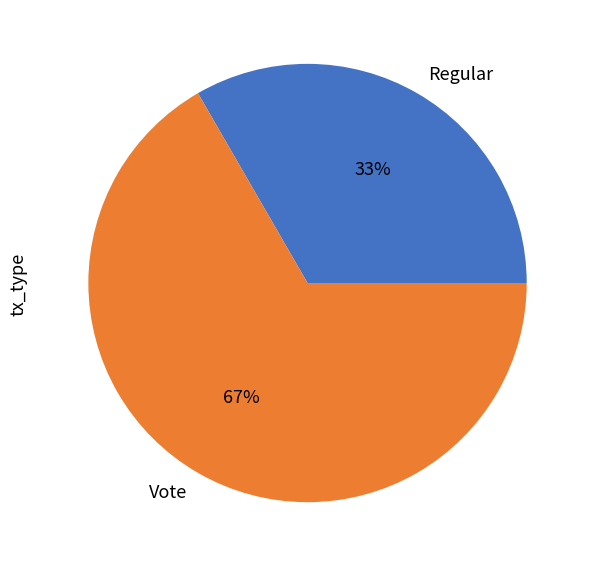

To the nearest percent, what portion does Regular represent?

33%